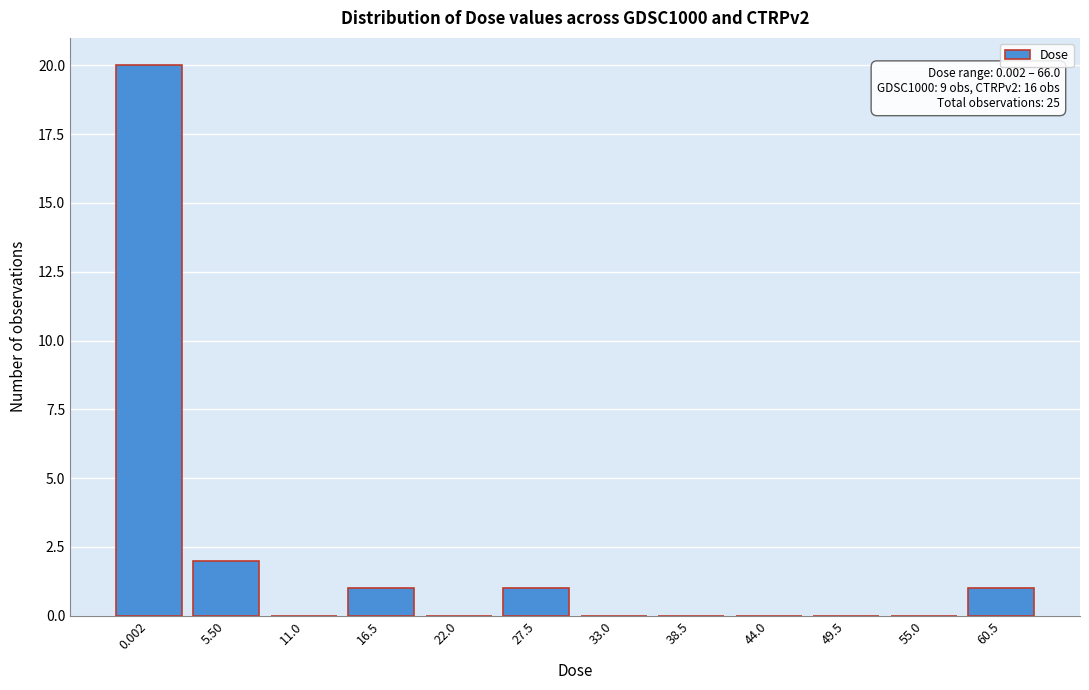

Reading left to right, list all the values displayed in this chart.

0.002=20	5.50=2	11.0=0	16.5=1	22.0=0	27.5=1	33.0=0	38.5=0	44.0=0	49.5=0	55.0=0	60.5=1